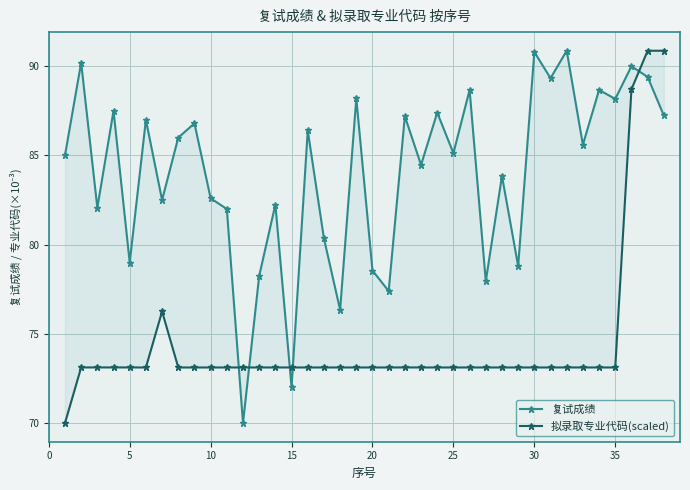

Which series changed the most between 25 and 35?

复试成绩